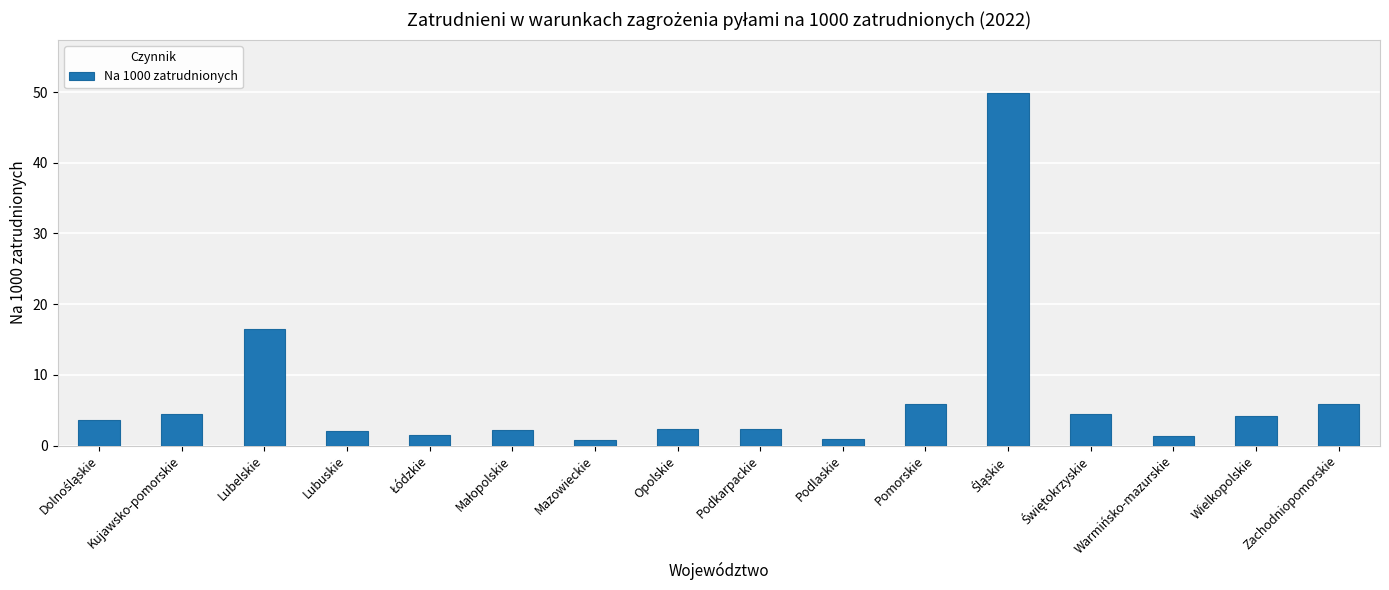

True or false: the data shows 4.2 at Wielkopolskie.

True